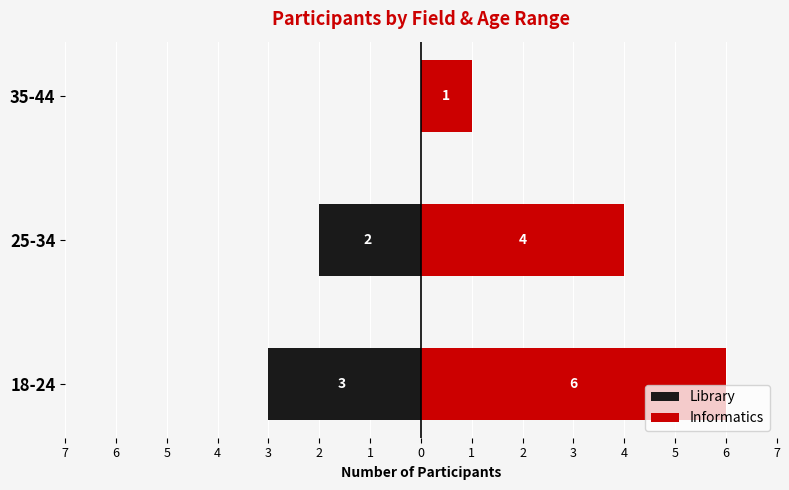

How many bars are there in total?

6